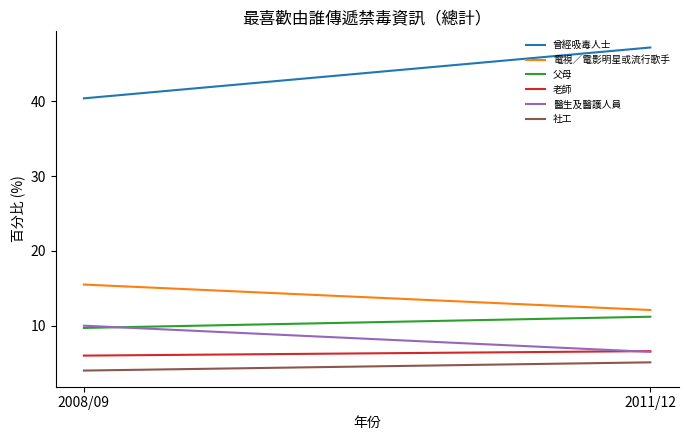

Is the value of 父母 at 2011/12 greater than the value of 老師 at 2011/12?

Yes